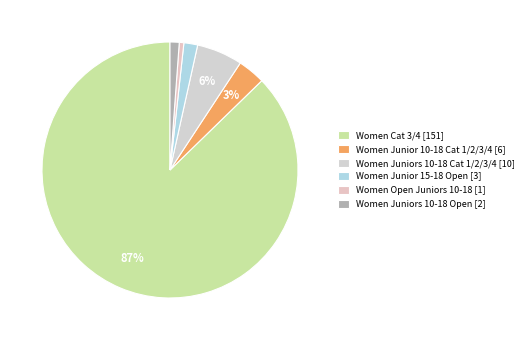

How many slices are in this pie chart?

6